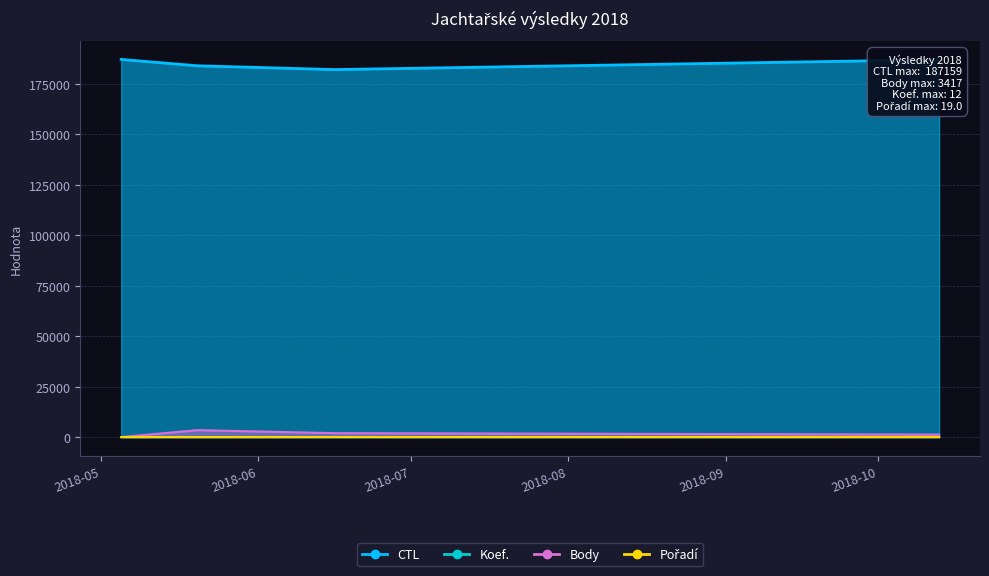

Count the number of data series in this chart.

4